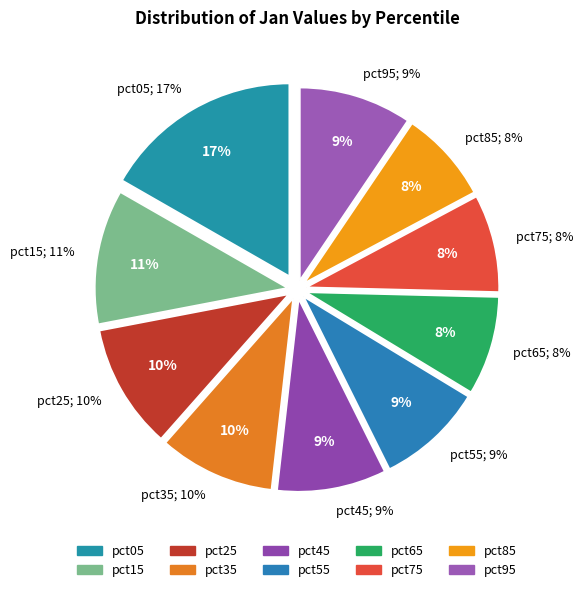

Is there any slice that represents more than half of the pie?

No